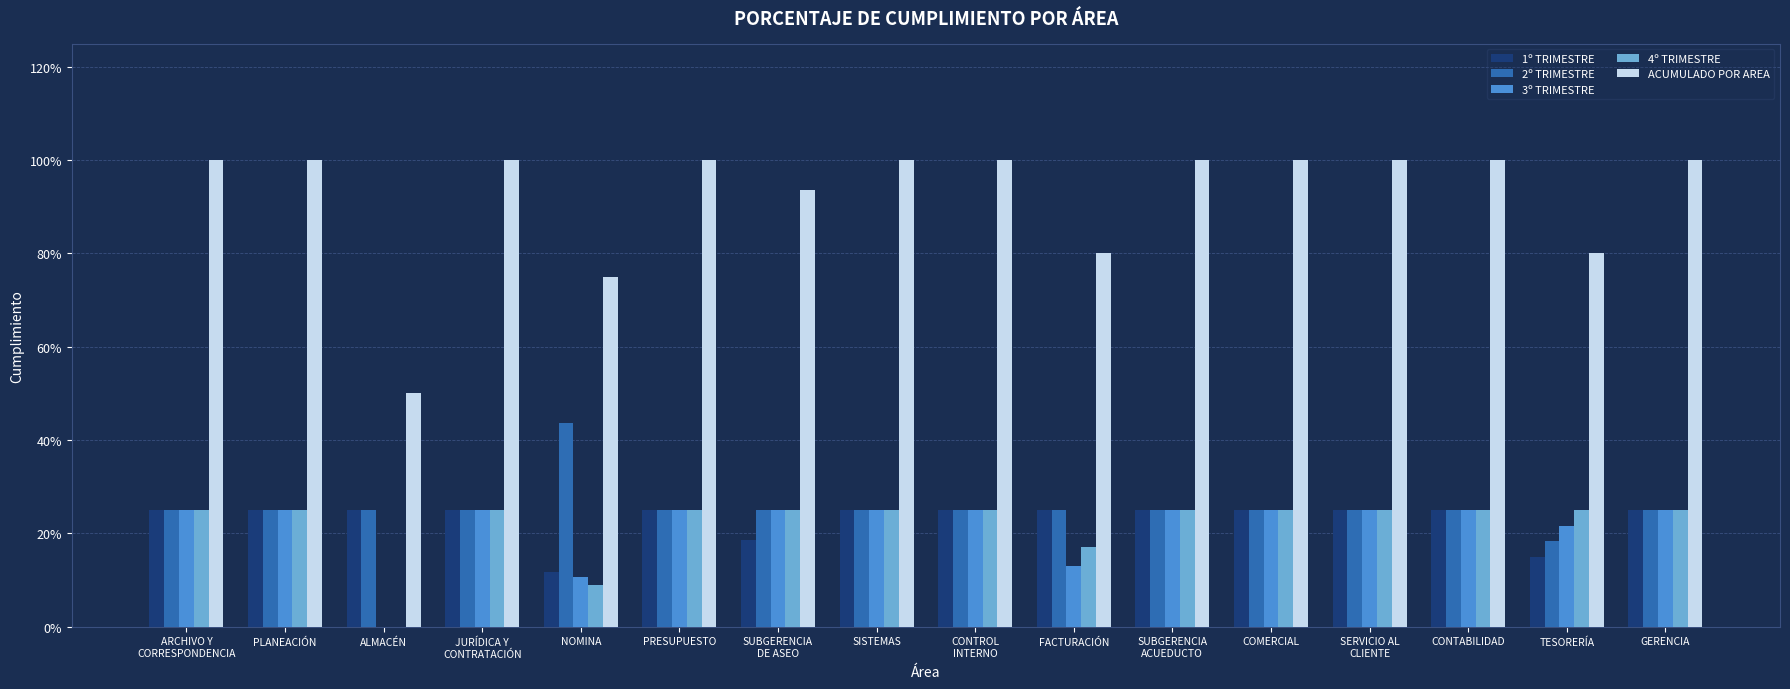

True or false: 1º TRIMESTRE has a value of 0.2 at FACTURACIÓN.

True